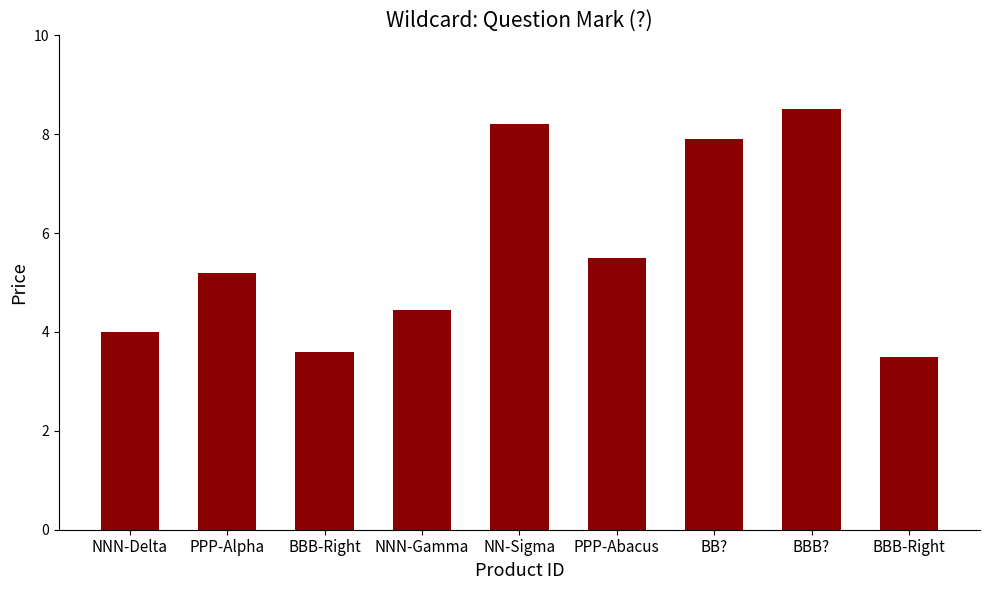

How many bars are there in total?

9